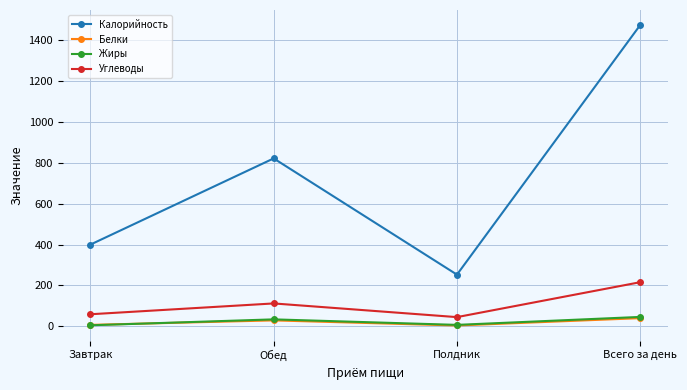

What is the greatest value displayed?

1475